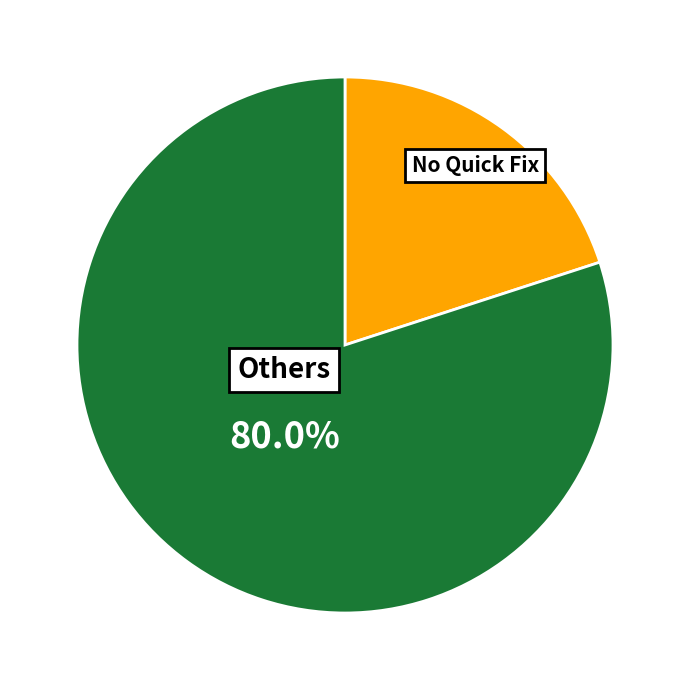

To the nearest percent, what is the average slice percentage?

50%